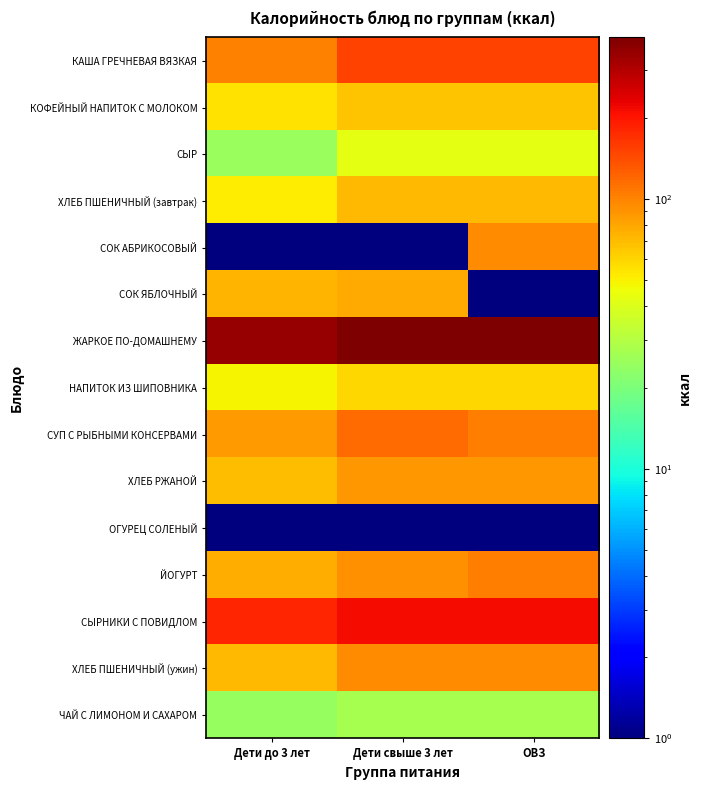

Which series has the largest total across all categories?

ЖАРКОЕ ПО-ДОМАШНЕМУ